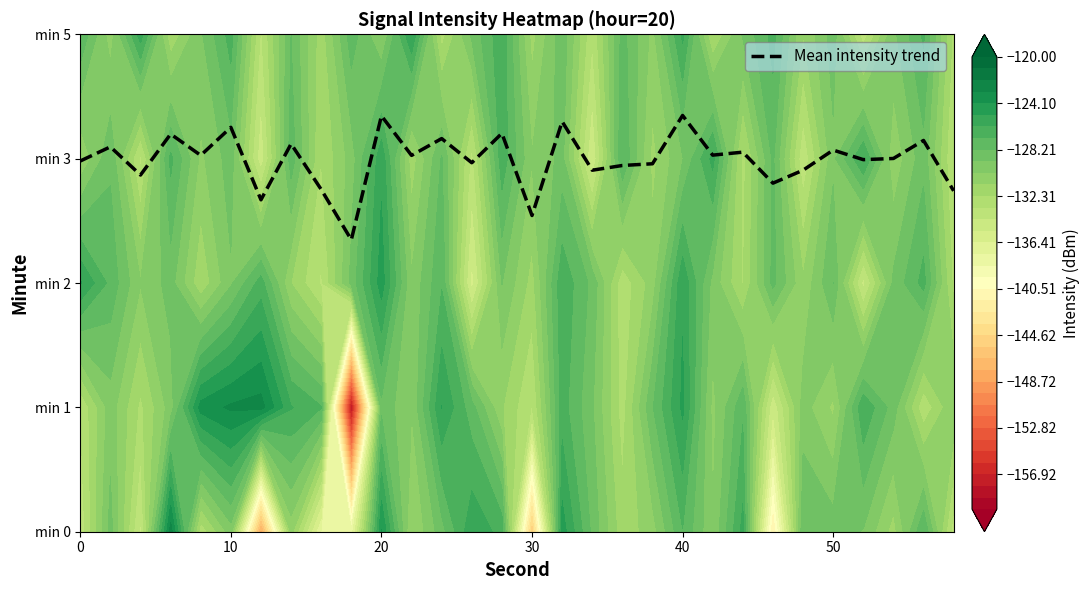

What is the ratio of the value at 29 to the value at 6?

1.0